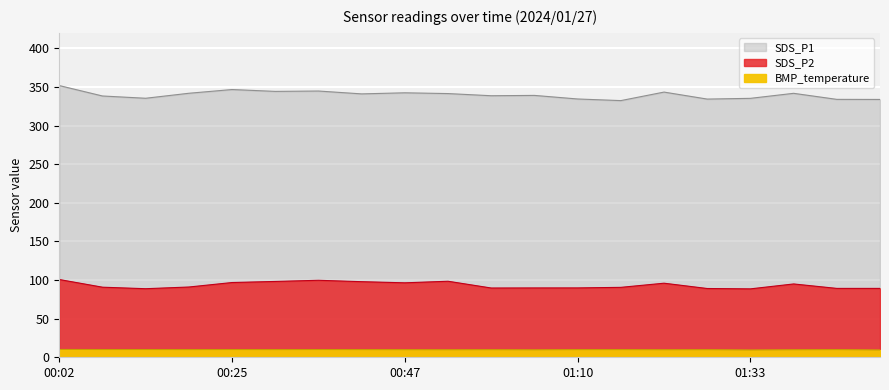

What is the minimum value shown in the chart?

9.4